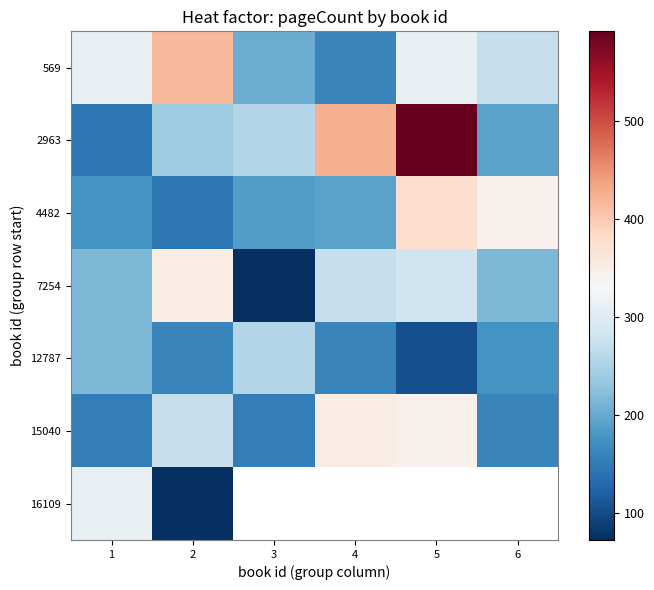

Rank the series at 1 from highest to lowest value.

569, 16109, 7254, 12787, 4482, 15040, 2963